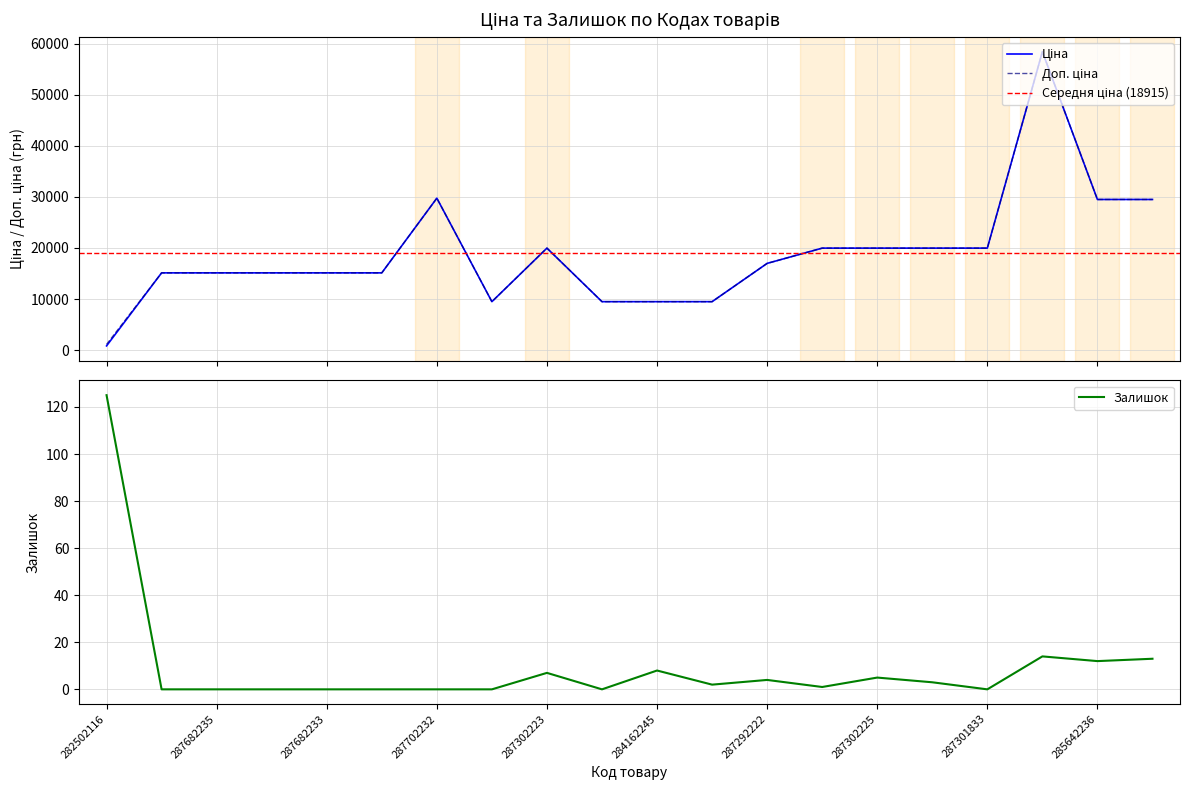

True or false: Ціна and Доп. ціна intersect in this chart.

False